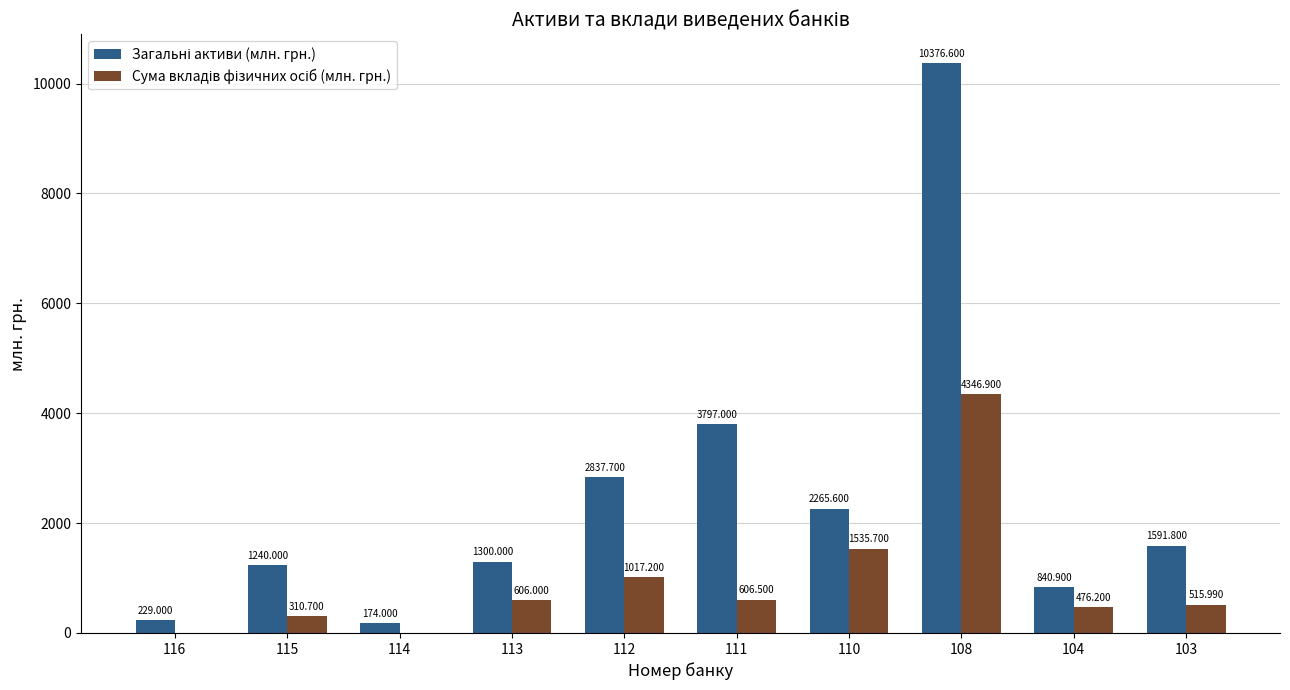

How many distinct data groups are displayed?

2